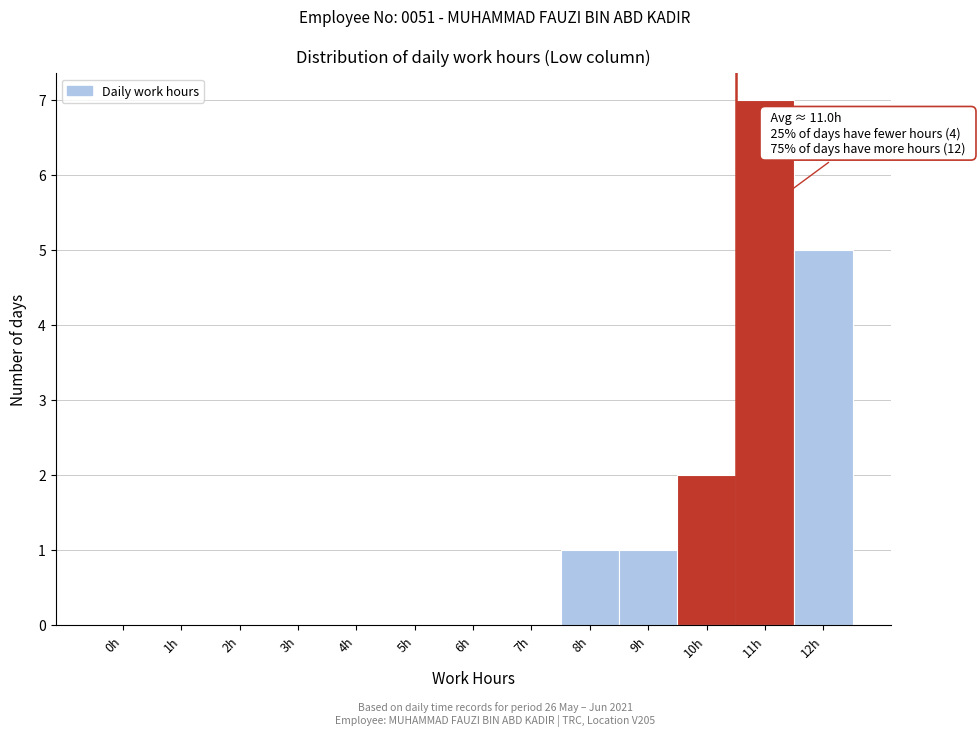

Reading left to right, transcribe all the data shown in this chart.

0h=0	1h=0	2h=0	3h=0	4h=0	5h=0	6h=0	7h=0	8h=1	9h=1	10h=2	11h=7	12h=5